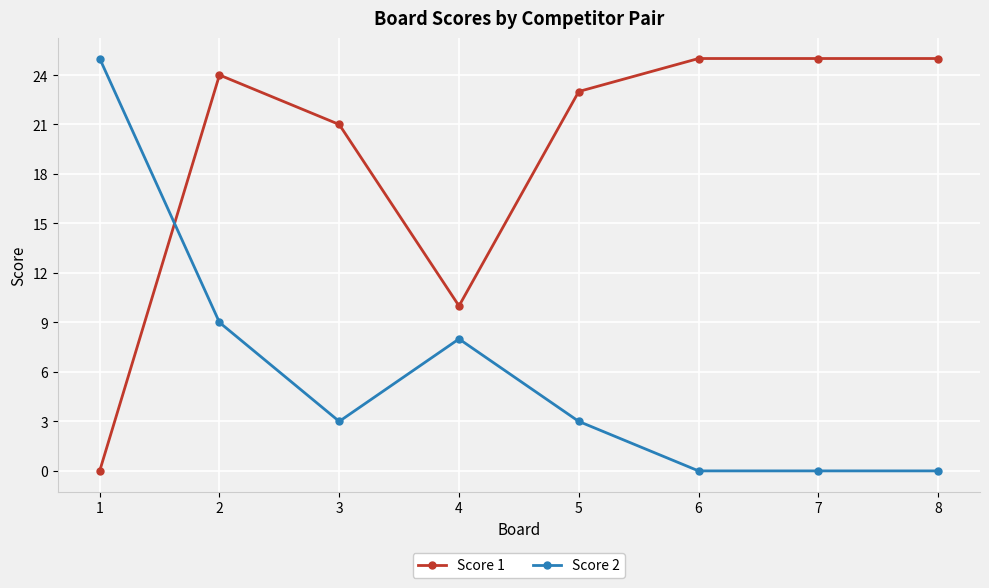

What is the value of the Score 2 point at the 3rd from the left?

3